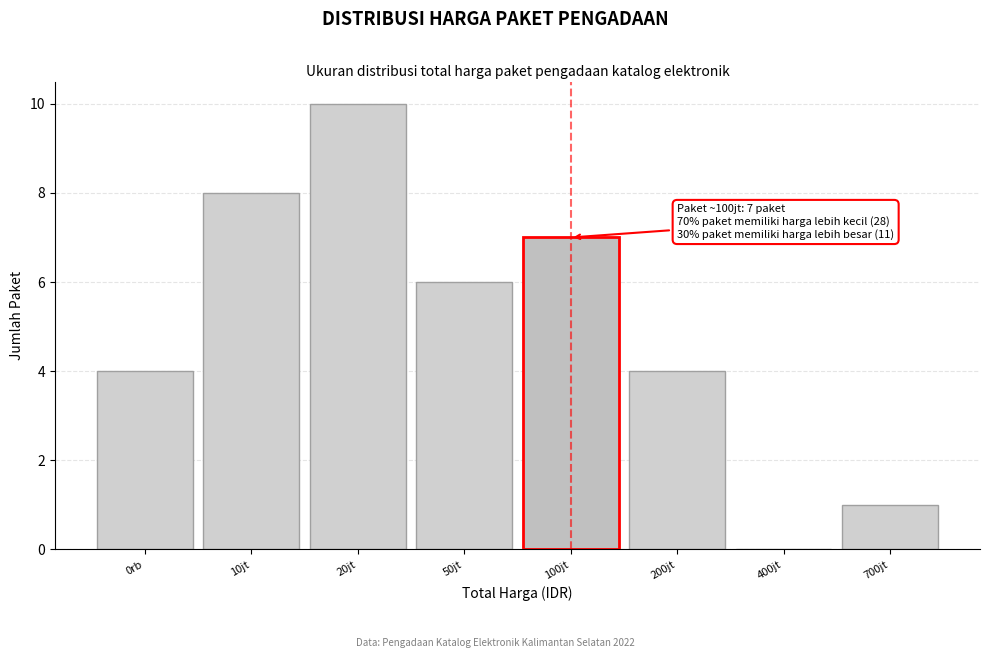

Reading left to right, extract all data points from this chart.

0rb=4	10jt=8	20jt=10	50jt=6	100jt=7	200jt=4	400jt=0	700jt=1